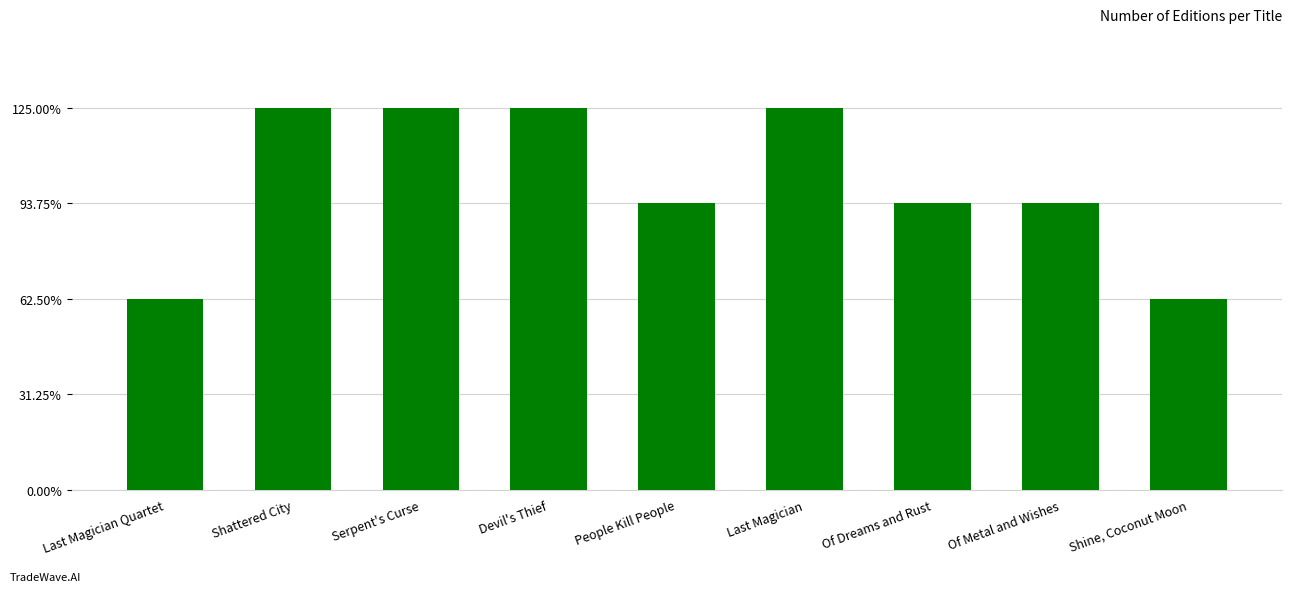

What is the label of the 3rd bar from the left?

Serpent's Curse